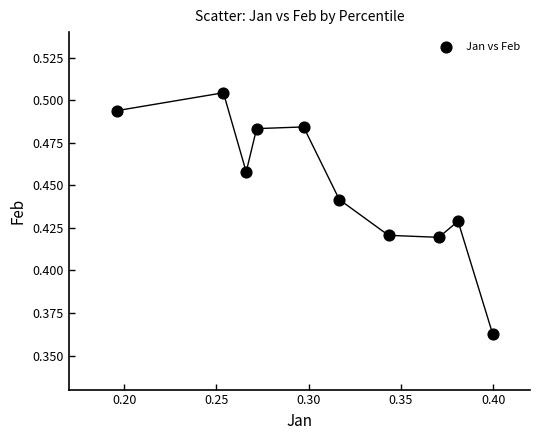

What is the average X value?

0.3